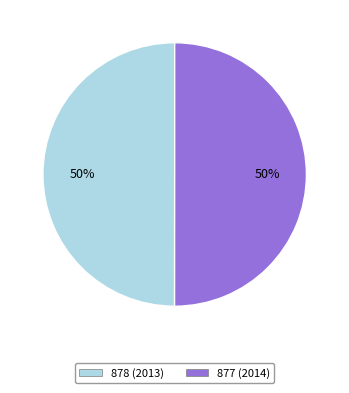

What percentage is the 878 (2013) slice, to the nearest percent?

50%